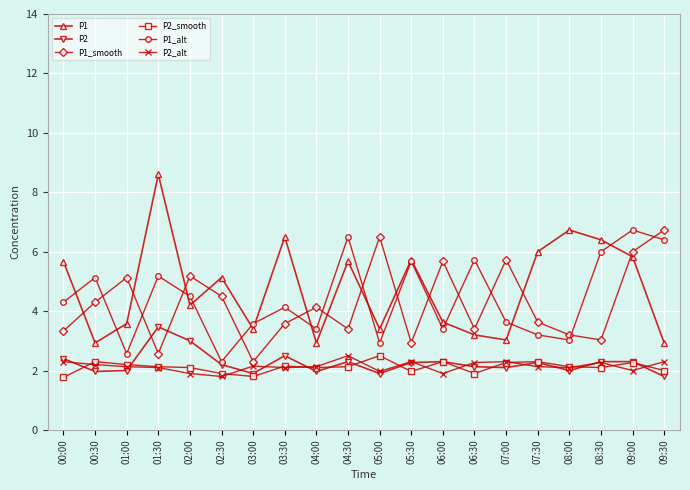

Count the number of categories in the chart.

20